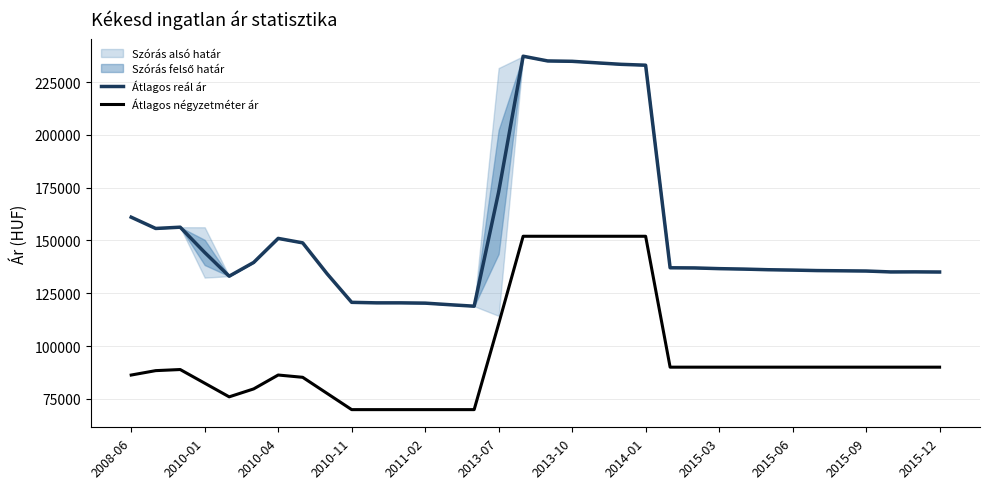

True or false: Átlagos reál ár and Átlagos négyzetméter ár cross at least once.

False